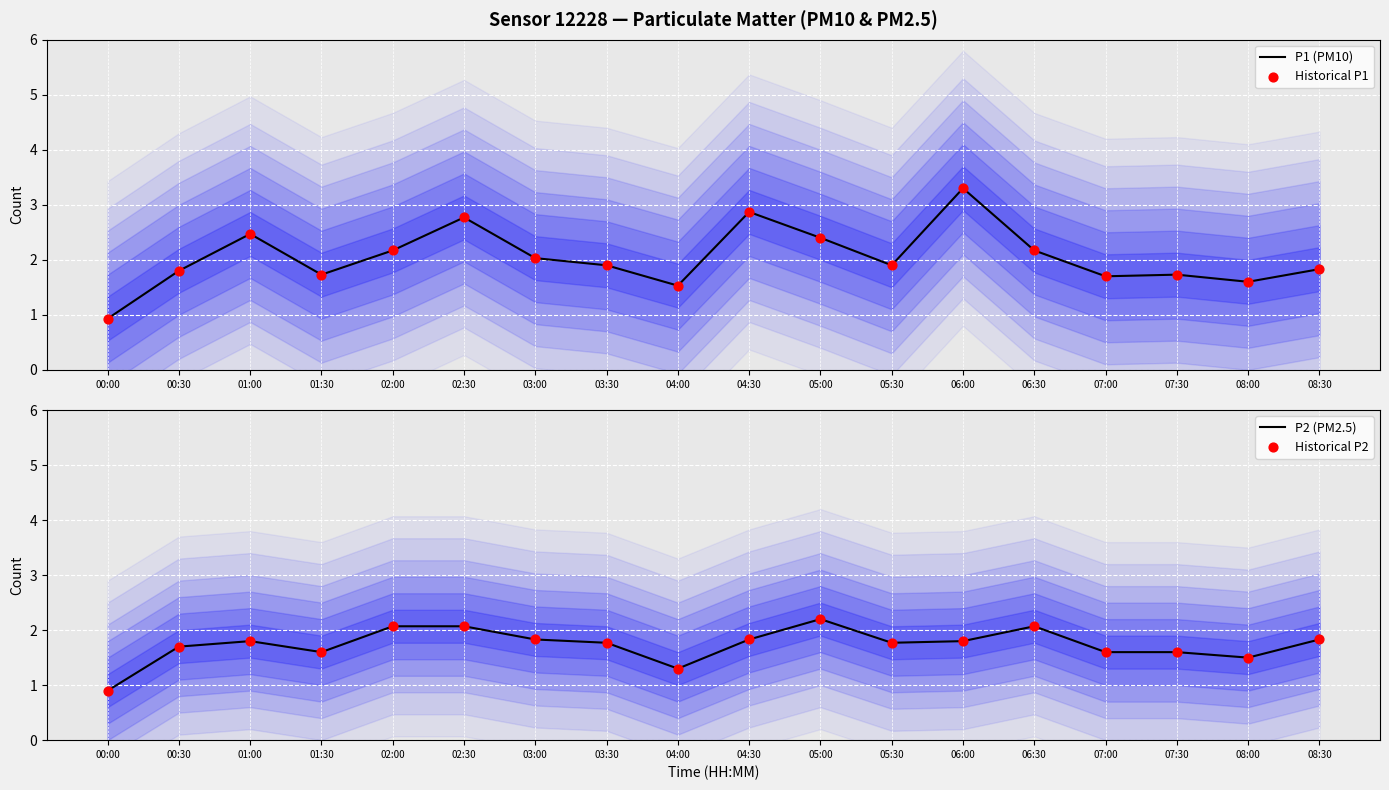

Which series has the largest total across all categories?

P1 (PM10)